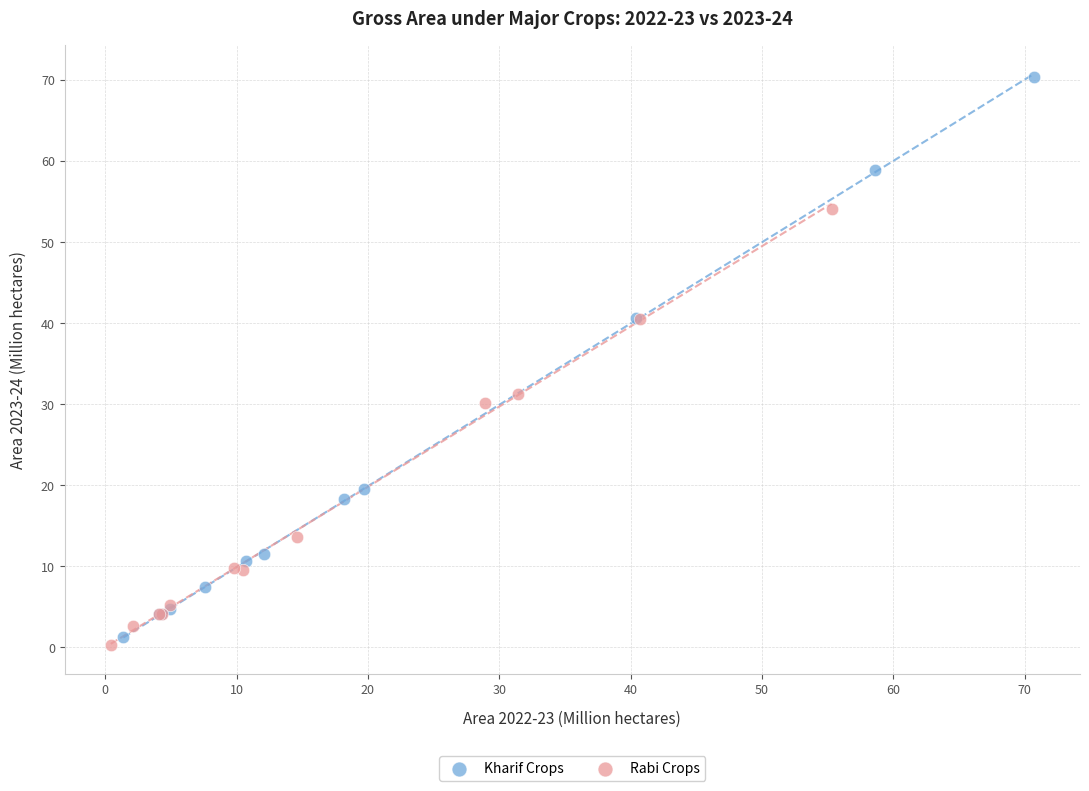

Which series contains the lowest Y value?

Rabi Crops